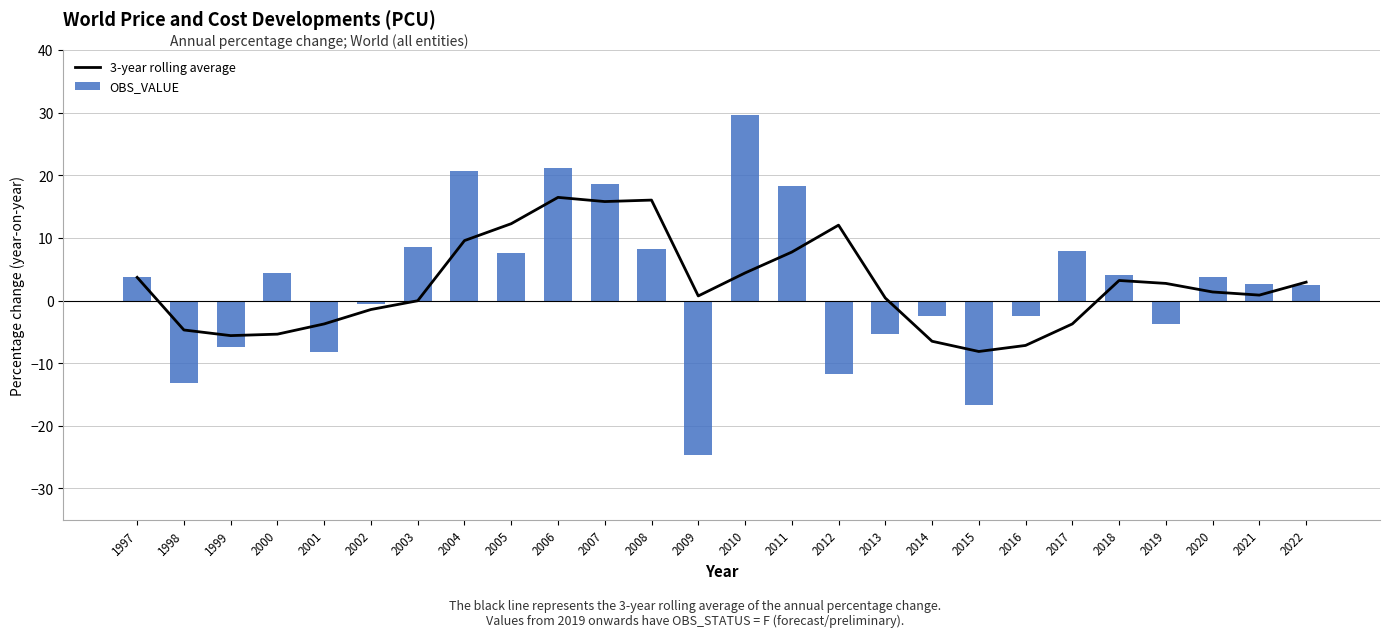

At which label does 3-year rolling average first exceed 1?

1997